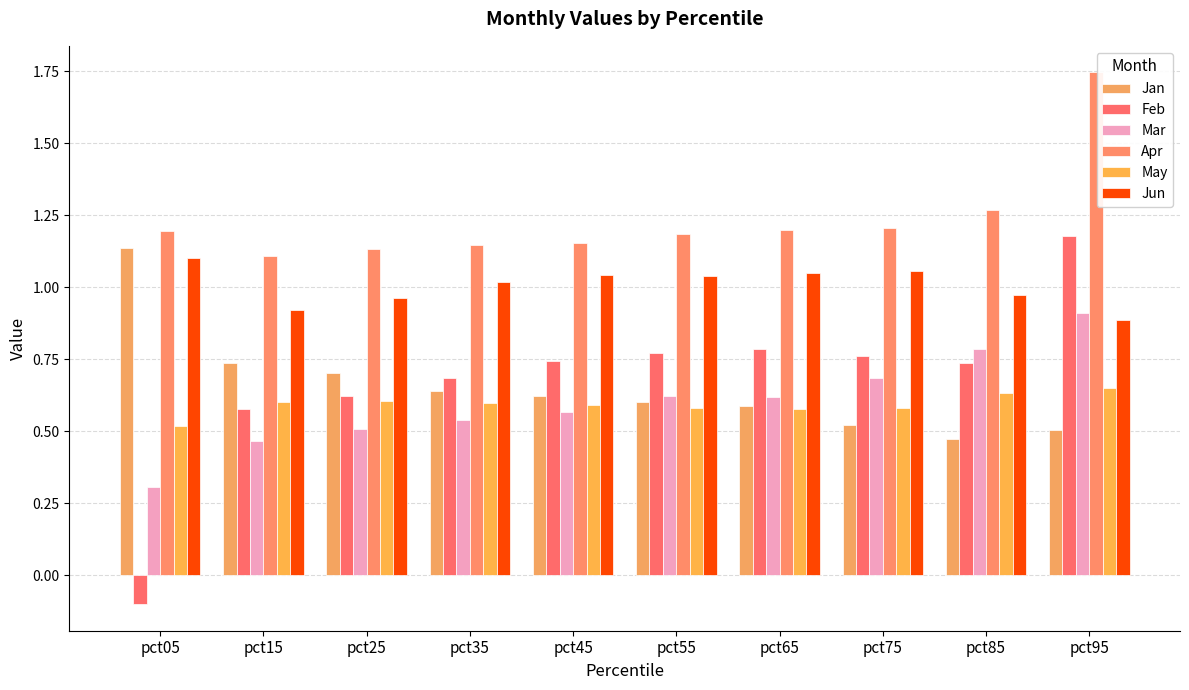

The value of Jan at pct95 is 0.5. True or false?

True